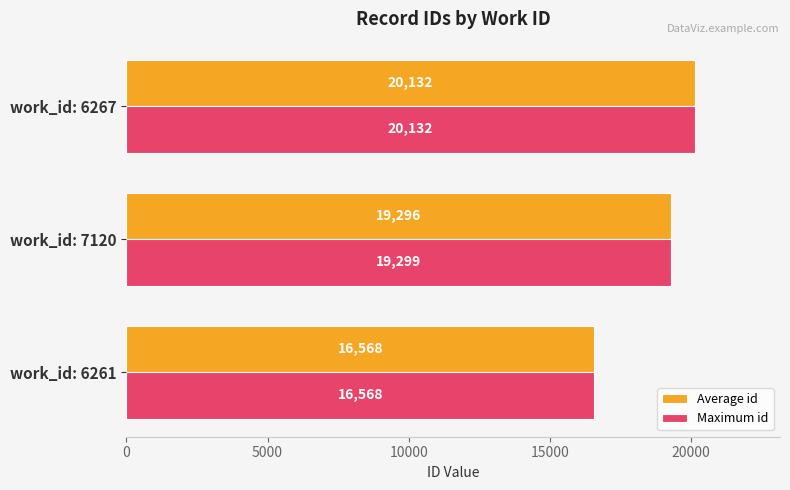

What is the sum of the Maximum id values at work_id: 6267 and work_id: 6261?

36700.0